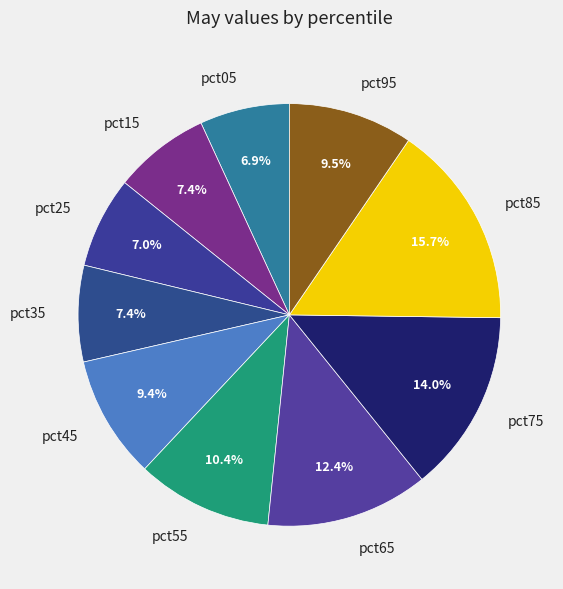

The pct55 slice represents 1% of the pie. True or false?

False